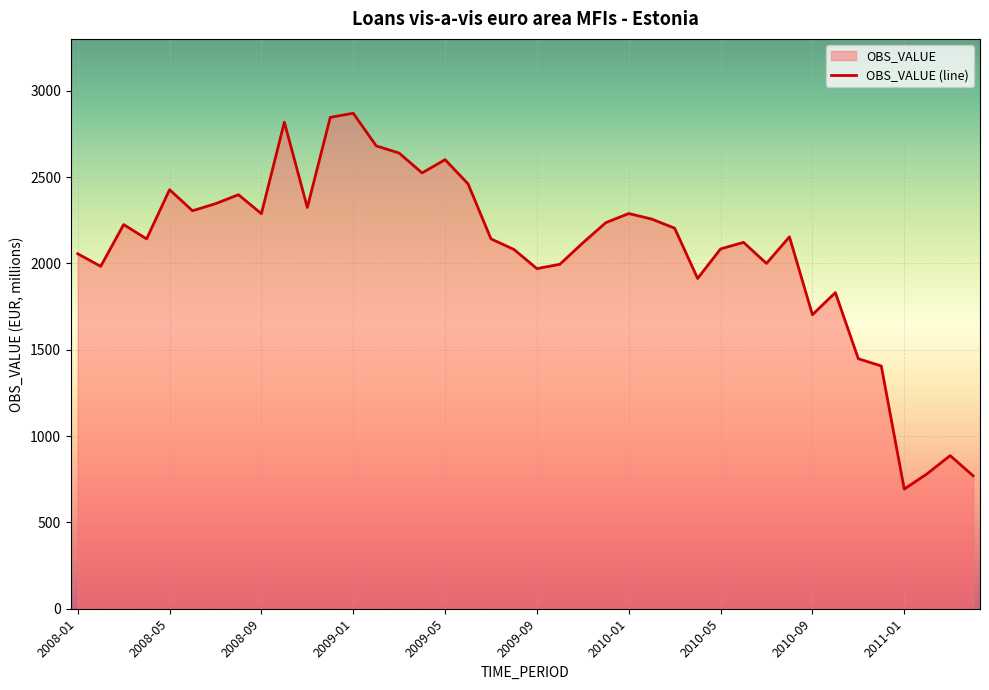

What is the approximate value at 22, to the nearest 100?

2100